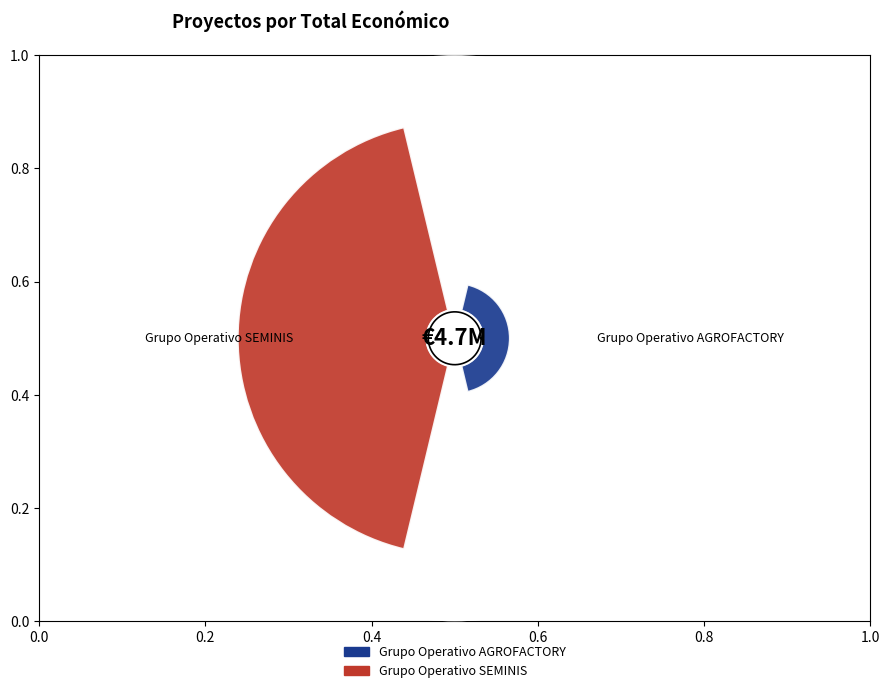

What is the ratio of the value at Grupo Operativo SEMINIS to the value at Grupo Operativo AGROFACTORY?

7.0